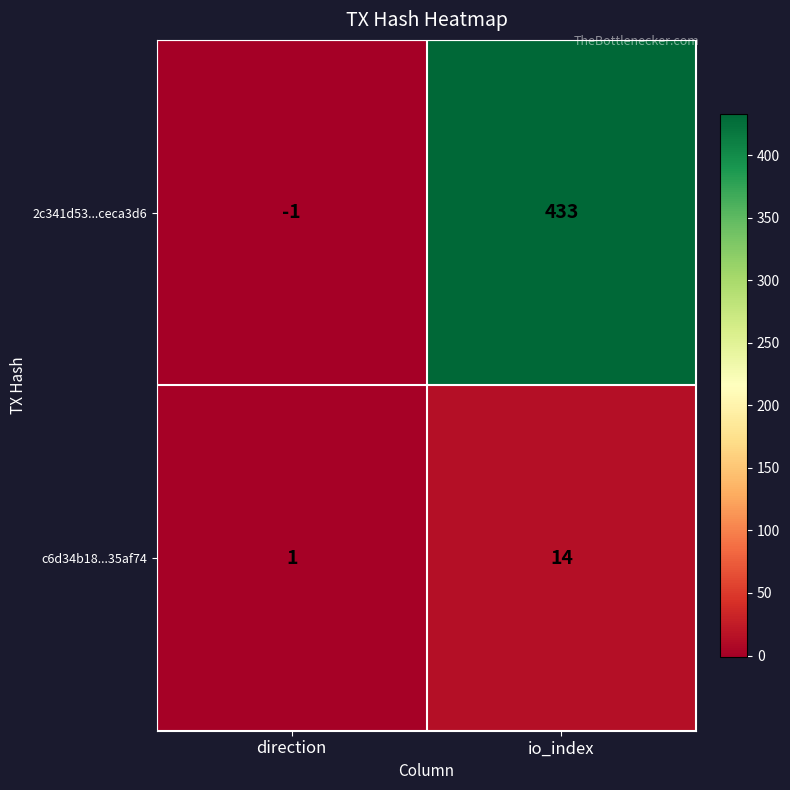

Where is 2c341d53...ceca3d6 nearest to the value 216?

direction